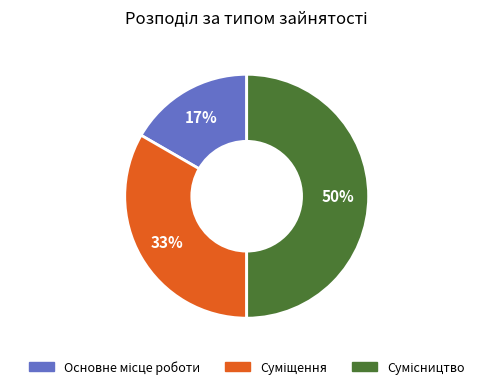

To the nearest percent, what is the difference between the largest and smallest slice percentages?

33%